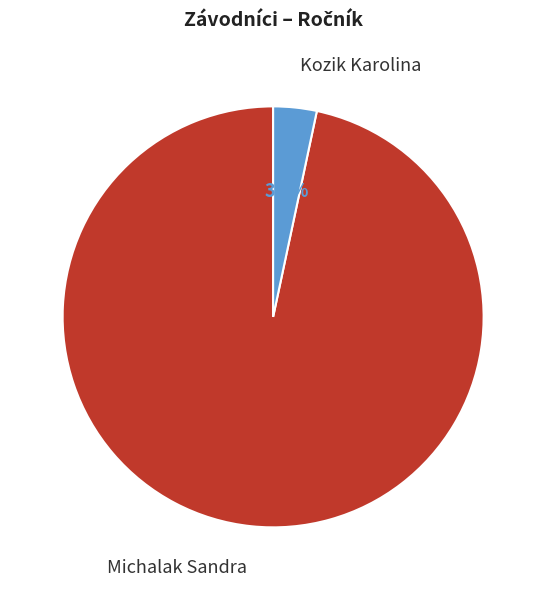

Between Kozik Karolina and Michalak Sandra, which is larger?

Michalak Sandra